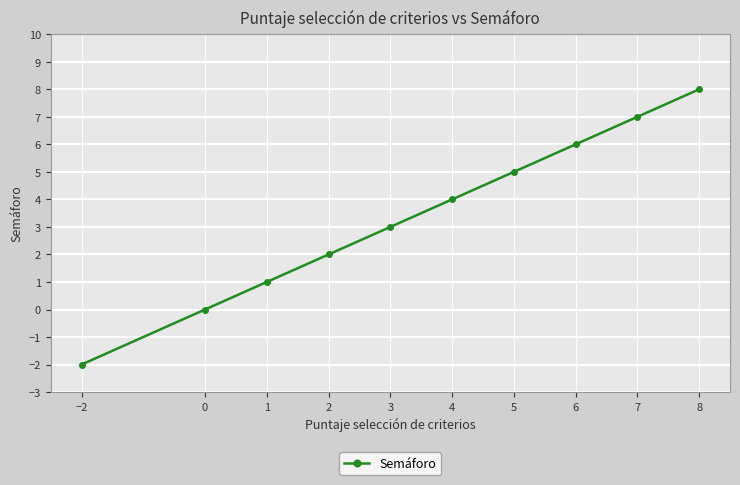

True or false: the data has more than 0 interior local peaks.

False